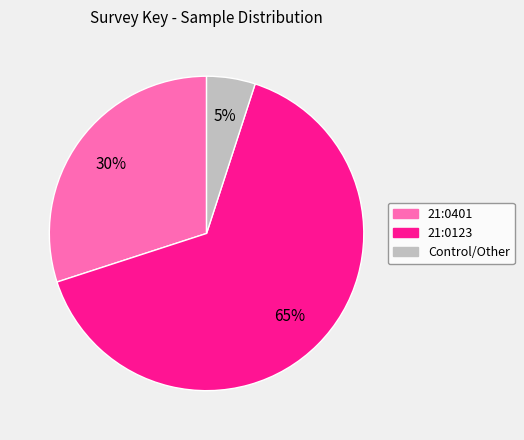

To the nearest percent, what is the combined percentage of 21:0401 and 21:0123?

95%